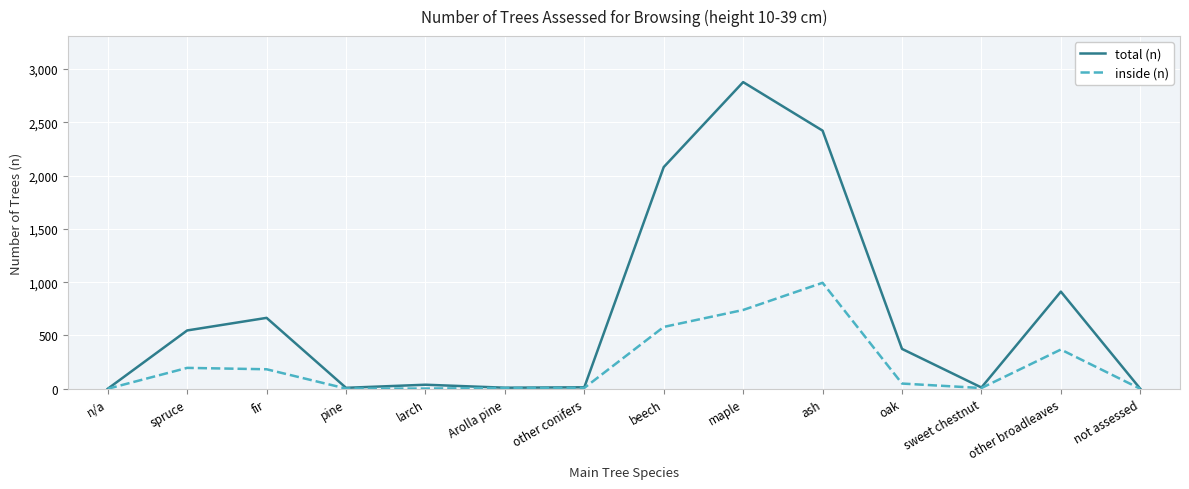

What is the sum of all inside (n) values?

3135